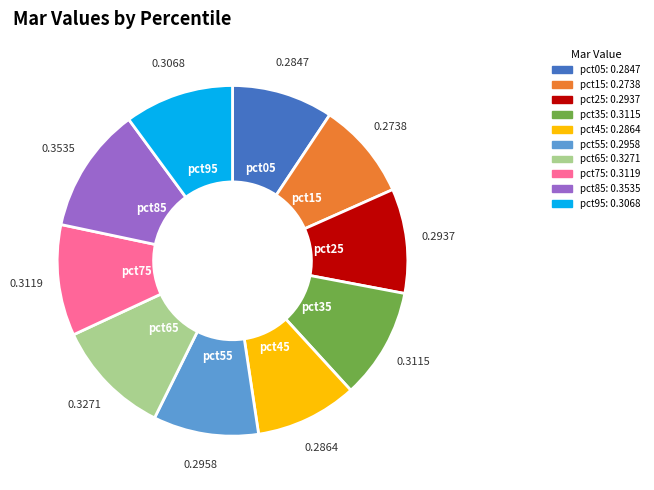

Is pct45 the majority of the pie?

No